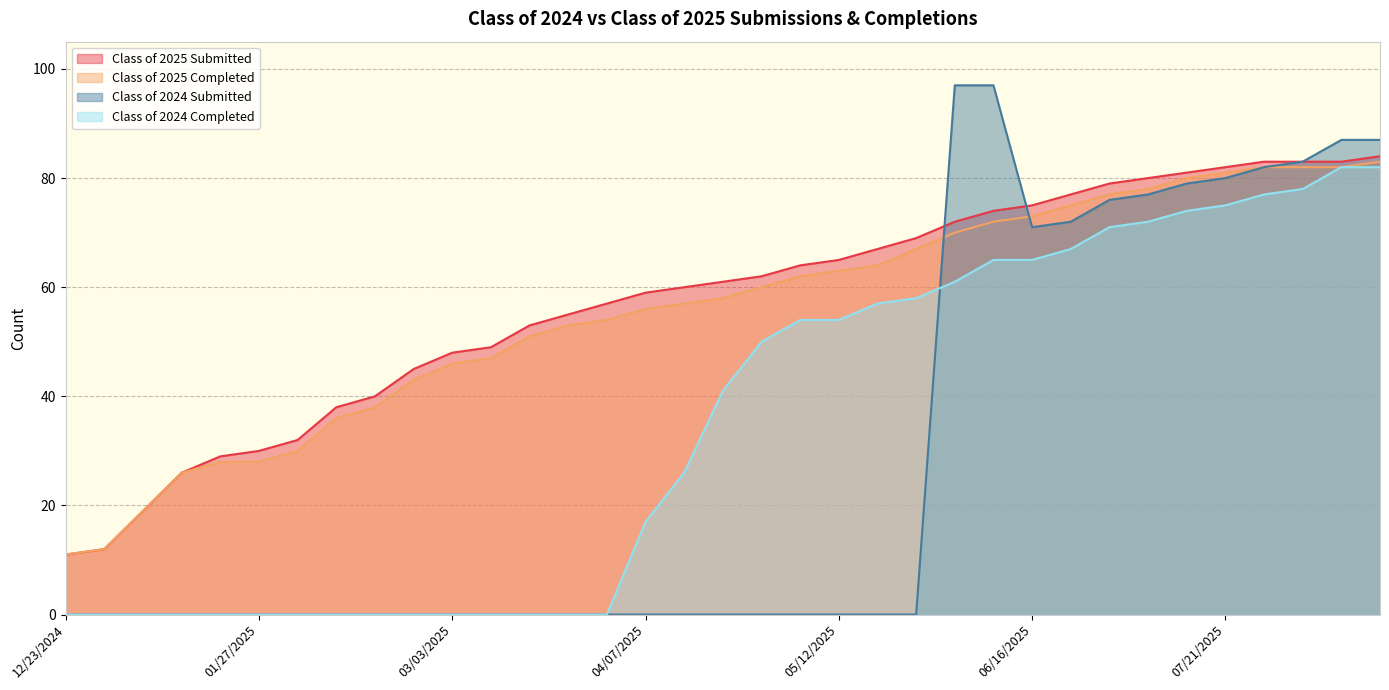

What is the total value across all series at 04/28/2025?

172